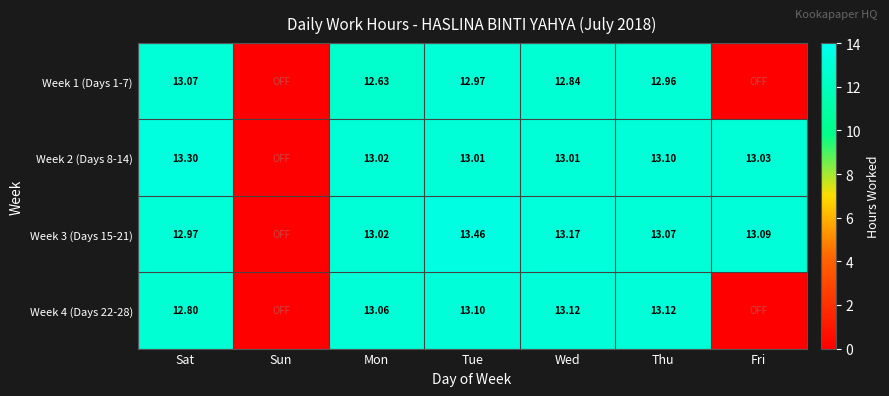

Rank the categories by Week 1 (Days 1-7) value from highest to lowest.

Sat, Tue, Thu, Wed, Mon, Sun, Fri